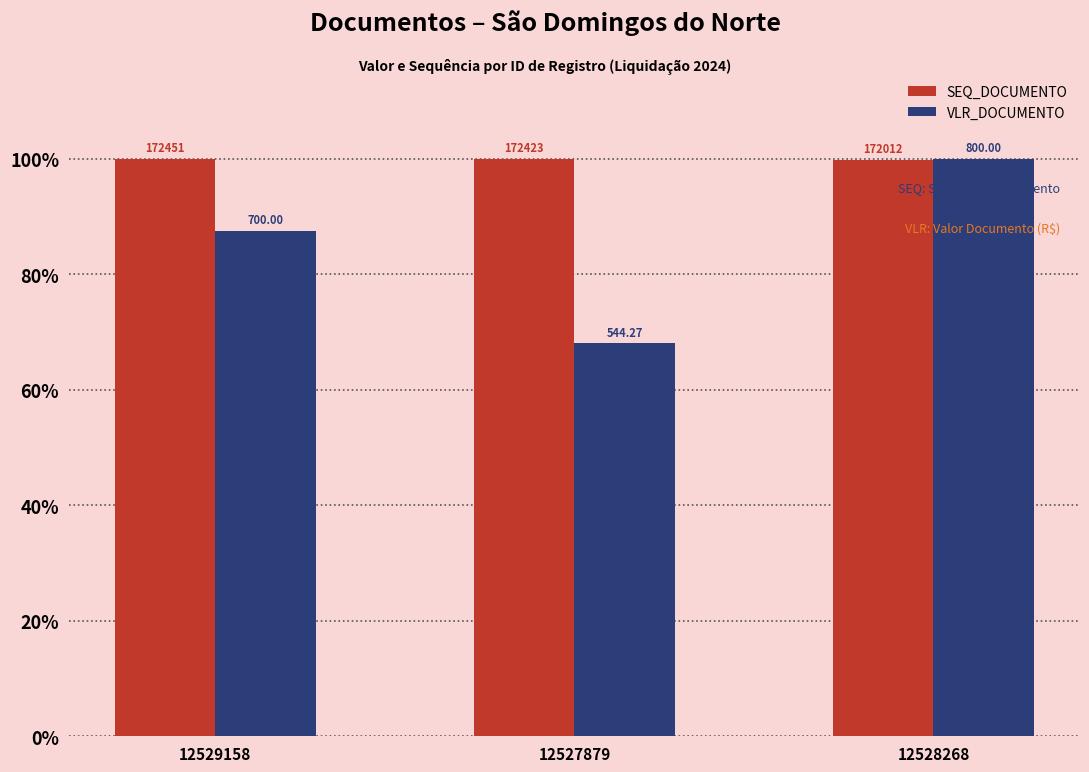

Does the chart contain any negative values?

No